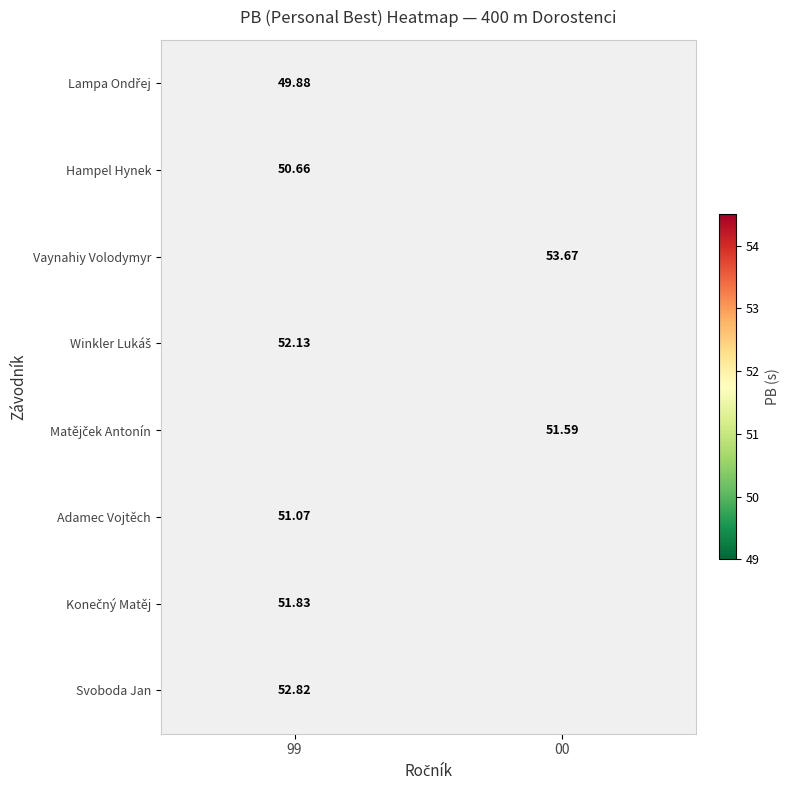

Which has a higher value, 00 or 99?

99